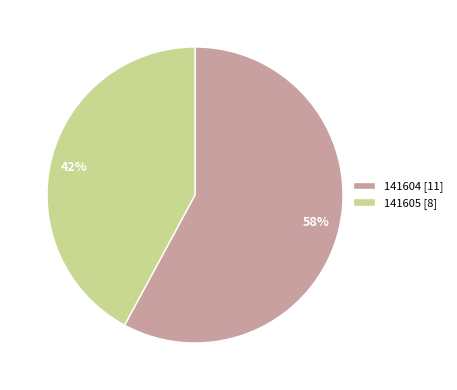

Which has a higher value, 141605 or 141604?

141604